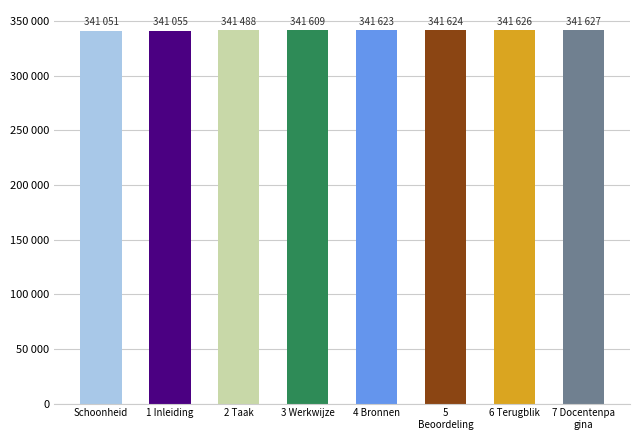

Is it true that the value at 5
Beoordeling is 341624?

True